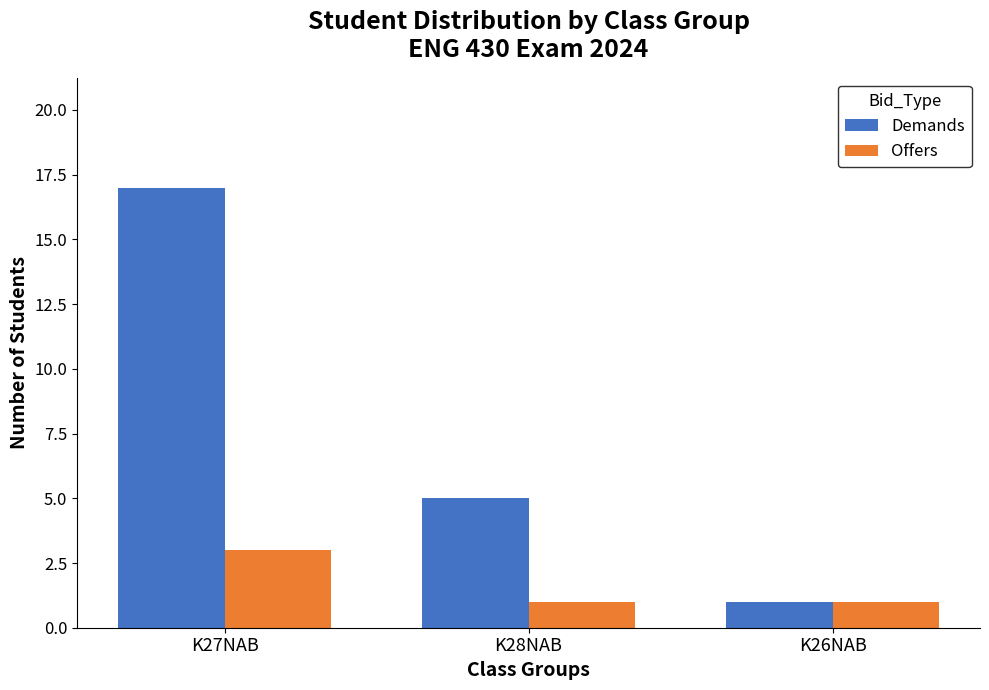

What is the average value of the Offers series?

2